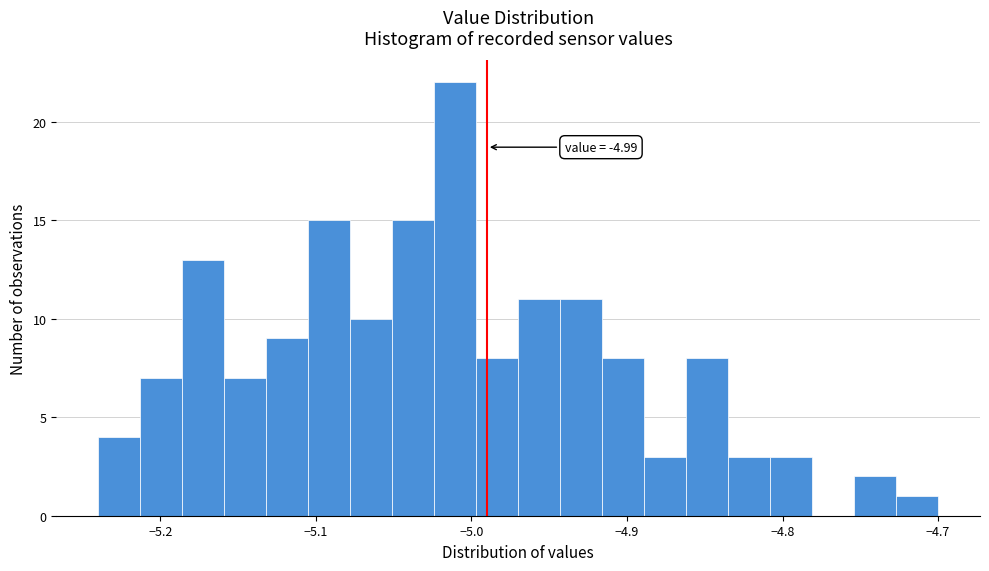

Around what value on the x-axis is the tallest bar? Give the approximate position of its centre, as read against the axis.

-5.01